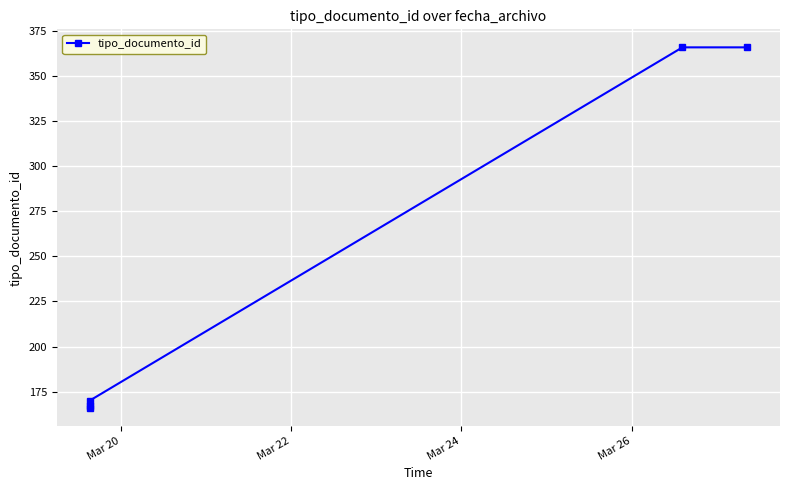

Reading left to right, extract all data points from this chart.

167	166	170	366	366